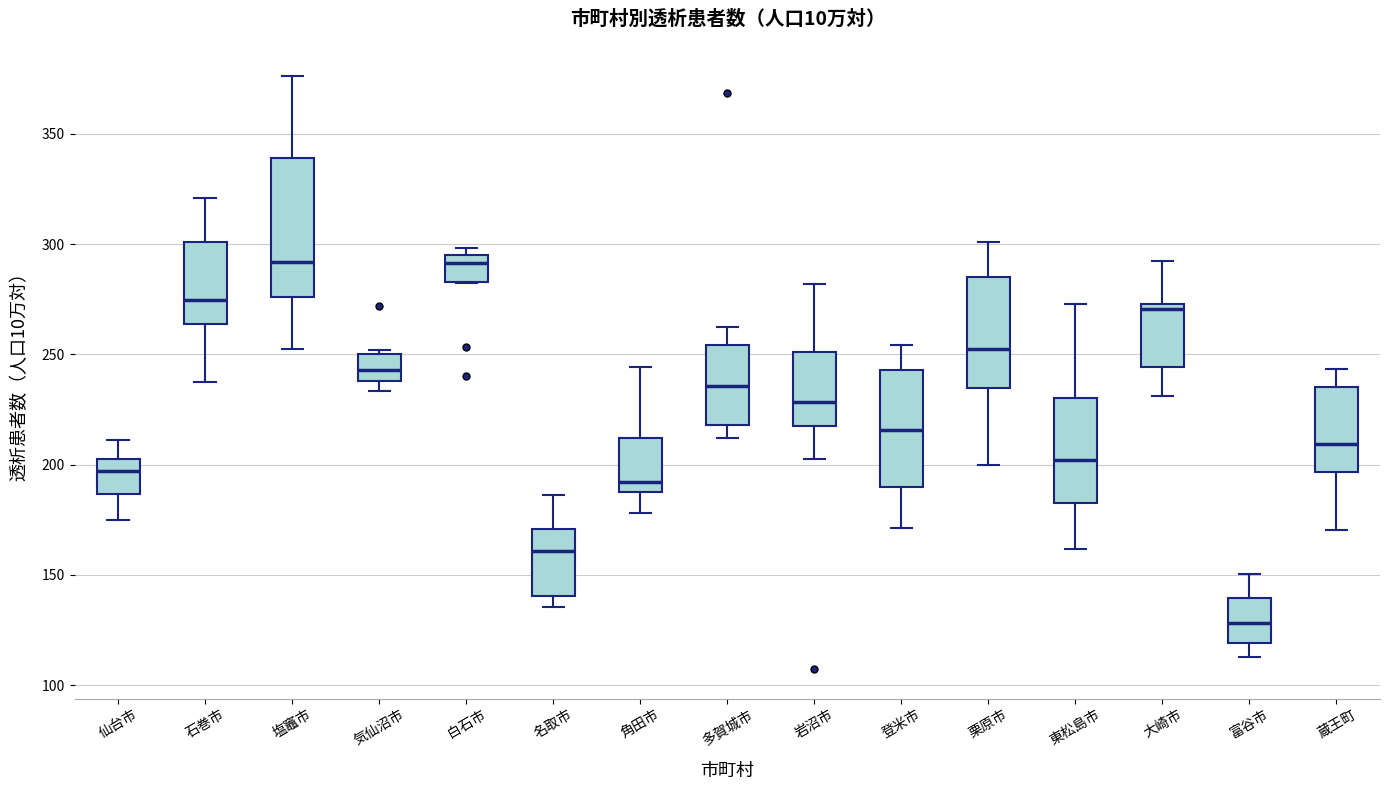

Reading left to right, read every box against the y-axis: the position of its median line, the range the box covers, and the ends of its whiskers. The values are not printed on the chart, so give them approximately, as read against the axis.

仙台市: median 195, box 185 to 200, whiskers 175 to 210
石巻市: median 275, box 265 to 300, whiskers 240 to 320
塩竈市: median 290, box 275 to 340, whiskers 255 to 375
気仙沼市: median 245, box 240 to 250, whiskers 235 to 250 (just above the box's upper edge)
白石市: median 290, box 285 to 295, whiskers 285 to 300
名取市: median 160, box 140 to 170, whiskers 135 to 185
角田市: median 190 (just above the box's lower edge), box 190 to 210, whiskers 180 to 245
多賀城市: median 235, box 220 to 255, whiskers 210 to 260
岩沼市: median 230, box 220 to 250, whiskers 200 to 280
登米市: median 215, box 190 to 245, whiskers 170 to 255
栗原市: median 250, box 235 to 285, whiskers 200 to 300
東松島市: median 200, box 185 to 230, whiskers 160 to 275
大崎市: median 270, box 245 to 275, whiskers 230 to 290
富谷市: median 130, box 120 to 140, whiskers 115 to 150
蔵王町: median 210, box 195 to 235, whiskers 170 to 245